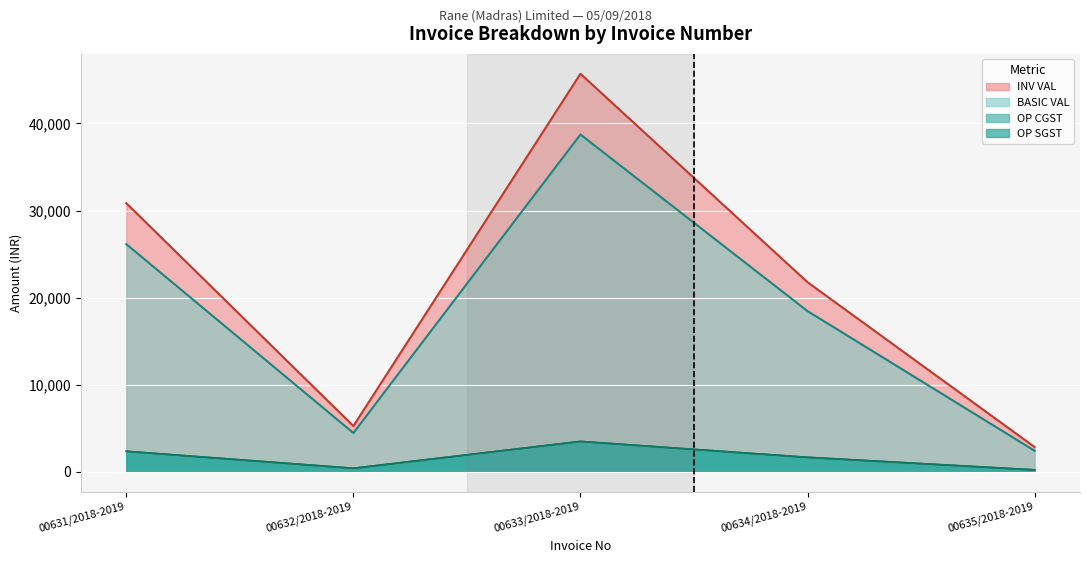

What position from the left is 00635/2018-2019?

5